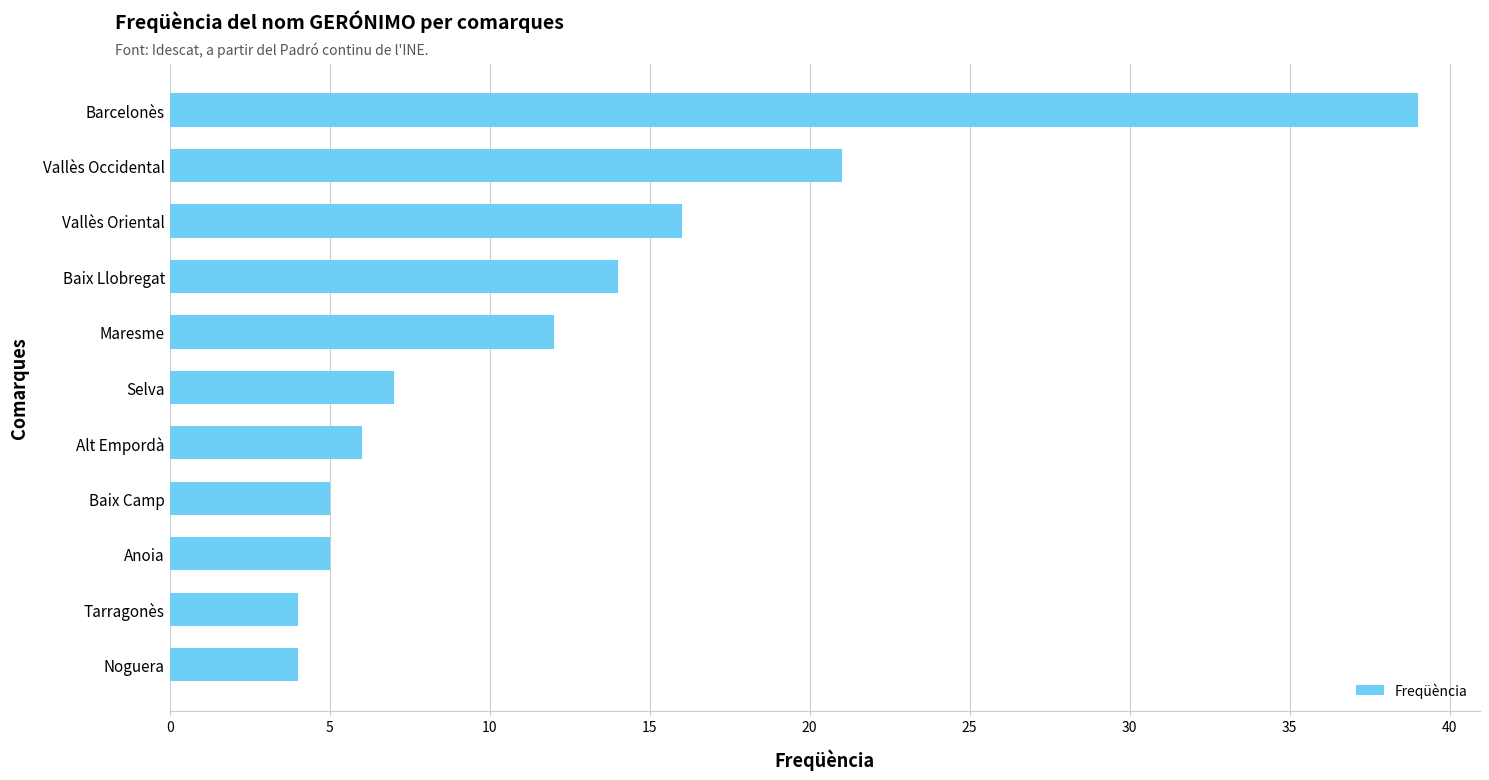

Is it true that the value at Barcelonès is 70?

False